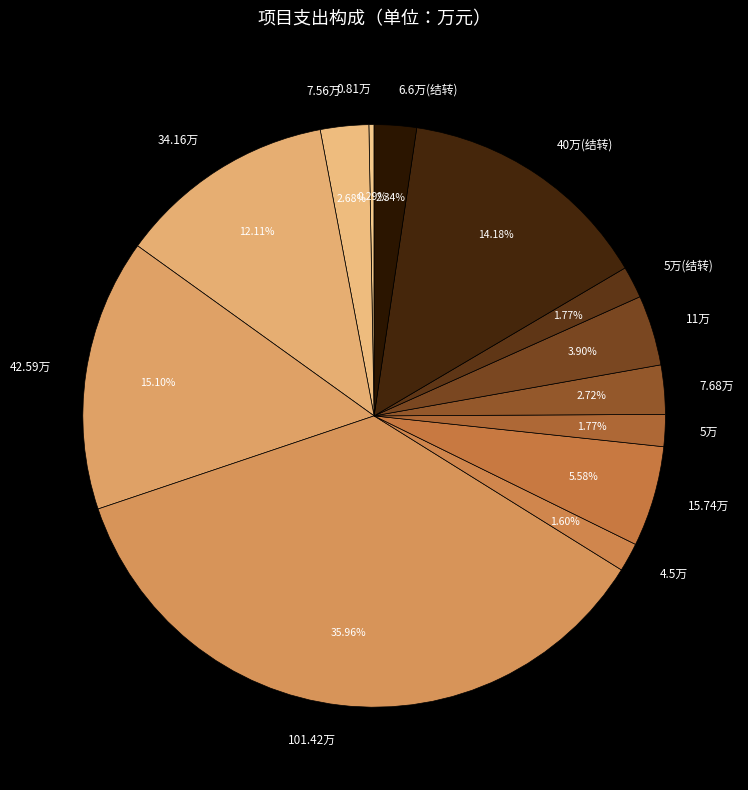

How many segments does this pie chart have?

13